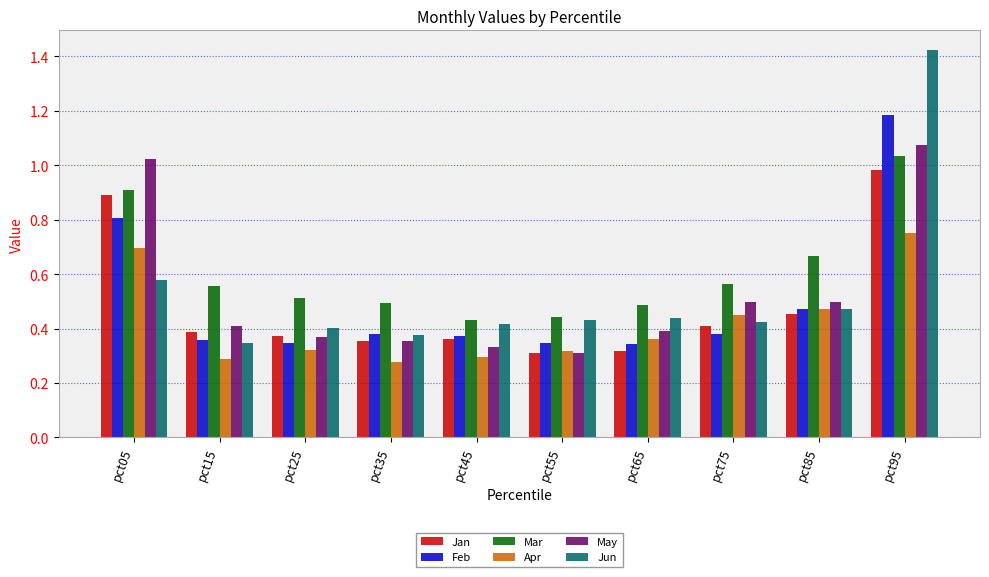

What is the sum of all Mar values?

6.1